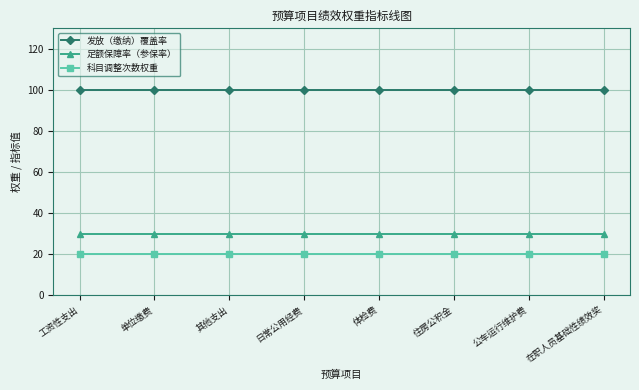

What is the average value of the 发放（缴纳）覆盖率 series?

100